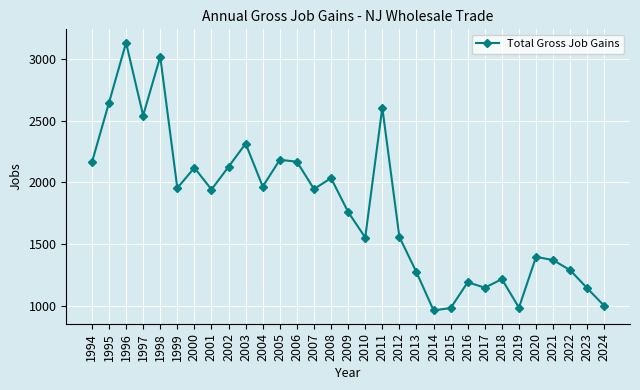

Does the chart have visible grid lines?

Yes